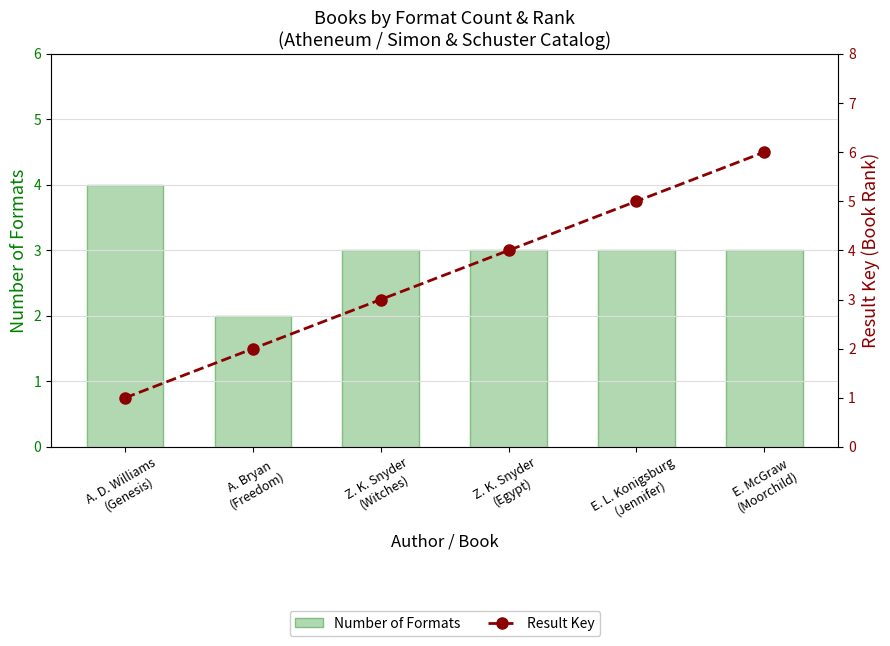

Count the number of categories in the chart.

6